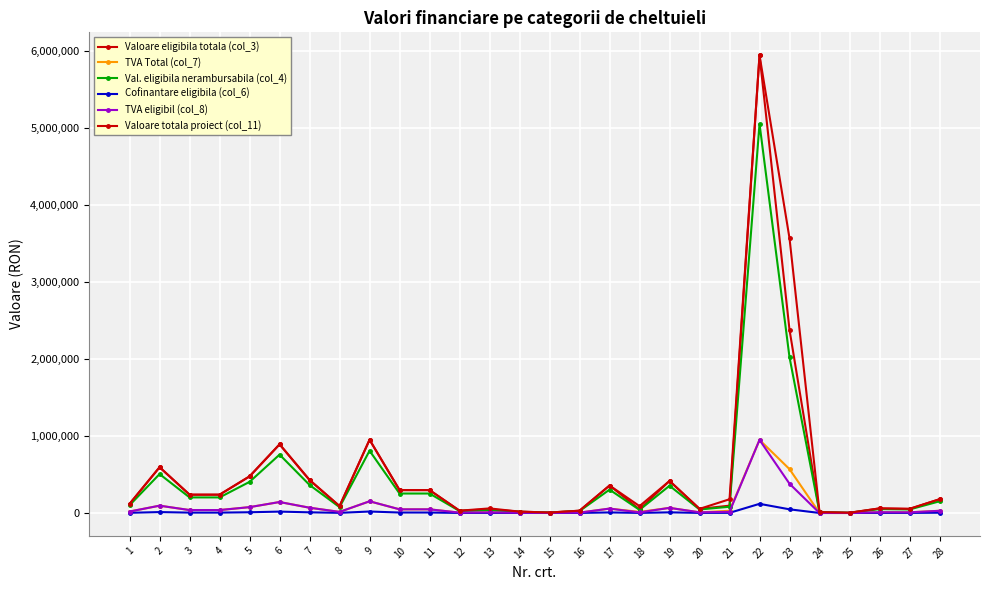

How many categories are shown in the chart?

28